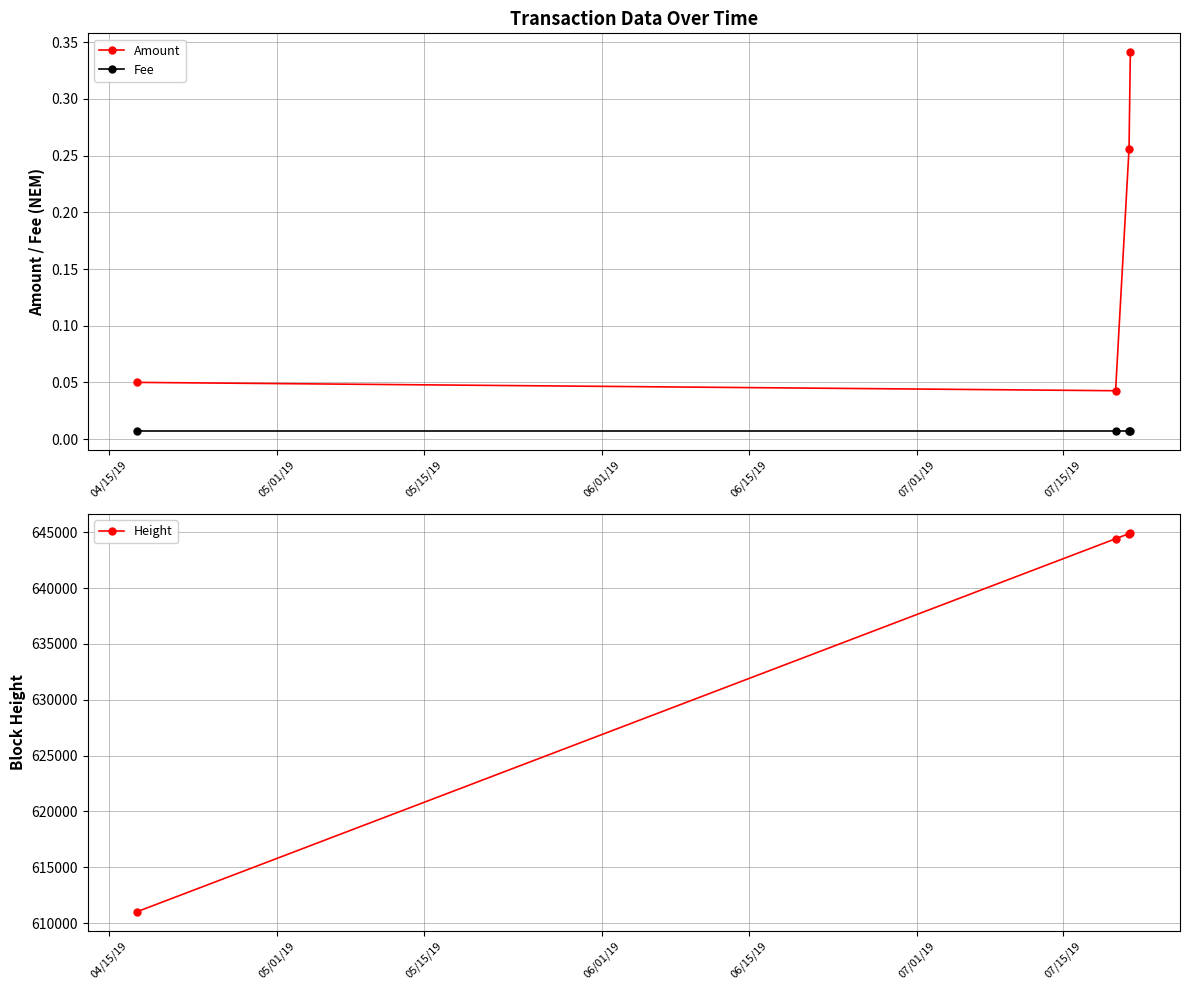

True or false: Amount and Fee intersect in this chart.

False